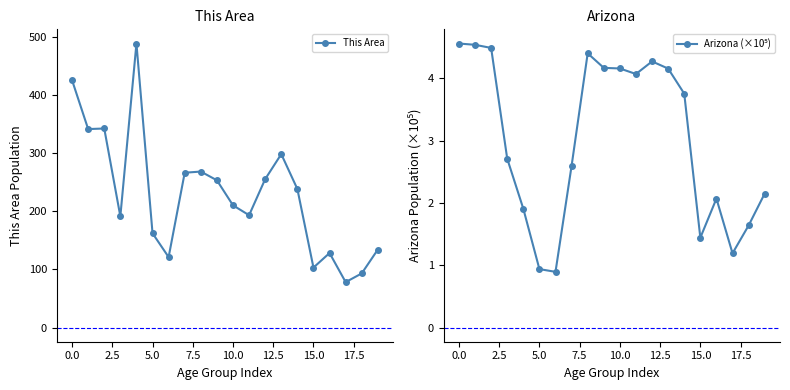

What is the highest value of the This Area series?

488